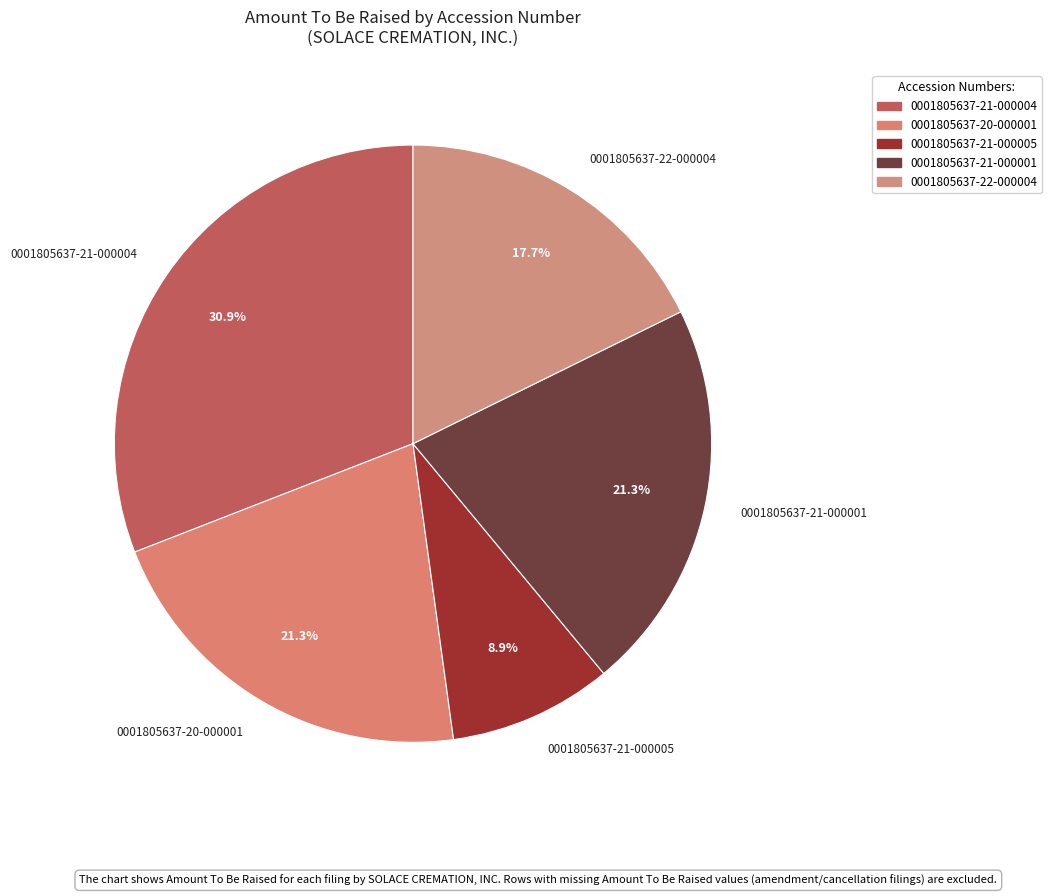

What percentage is the 0001805637-21-000001 slice, to the nearest percent?

21%